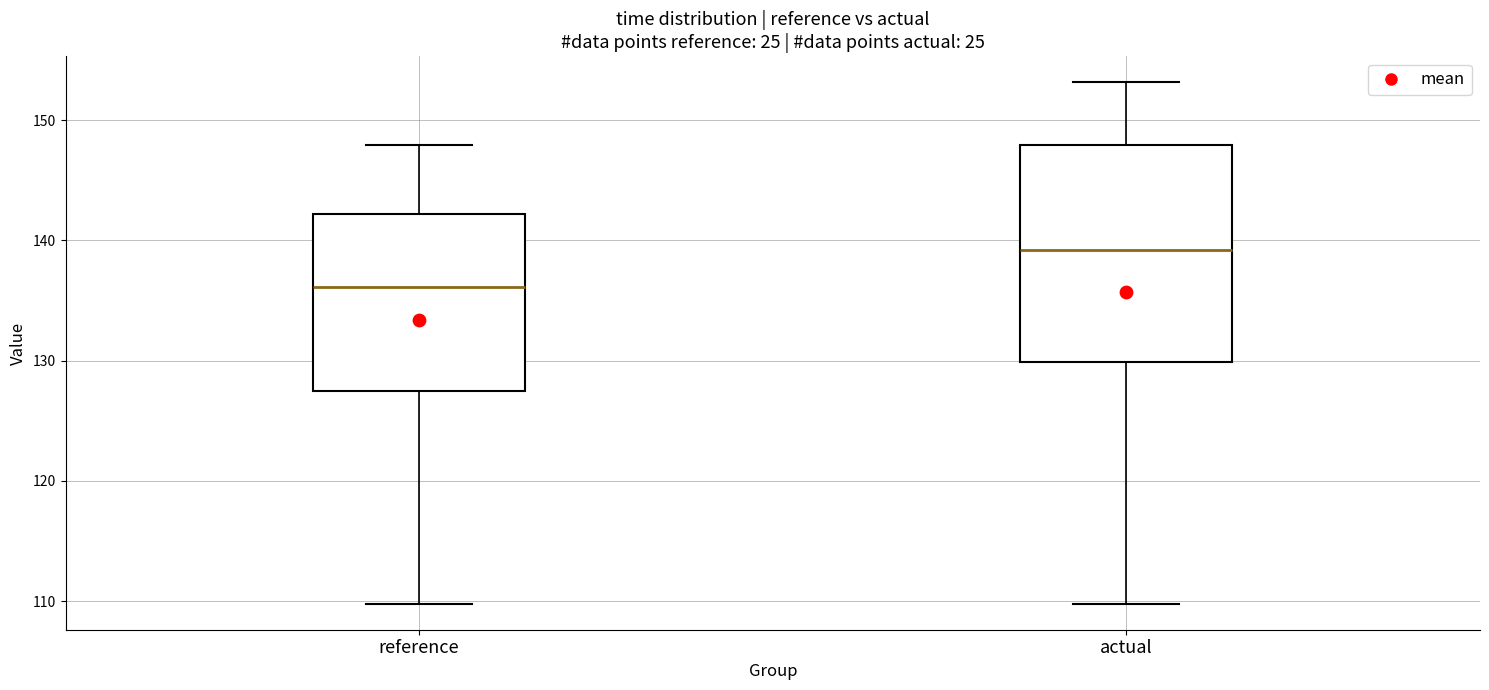

Reading left to right, transcribe this box plot: for each box, give where its median line is, the range the box spans, and where its two whiskers end, as read against the y-axis. The values are not printed on the chart, so give them approximately, as read against the axis.

reference: median 136, box 127 to 142, whiskers 110 to 148
actual: median 139, box 130 to 148, whiskers 110 to 153